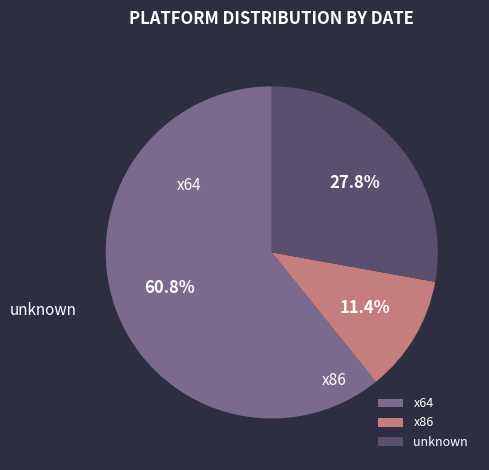

Which category accounts for the majority?

x64 (2015-05-24)